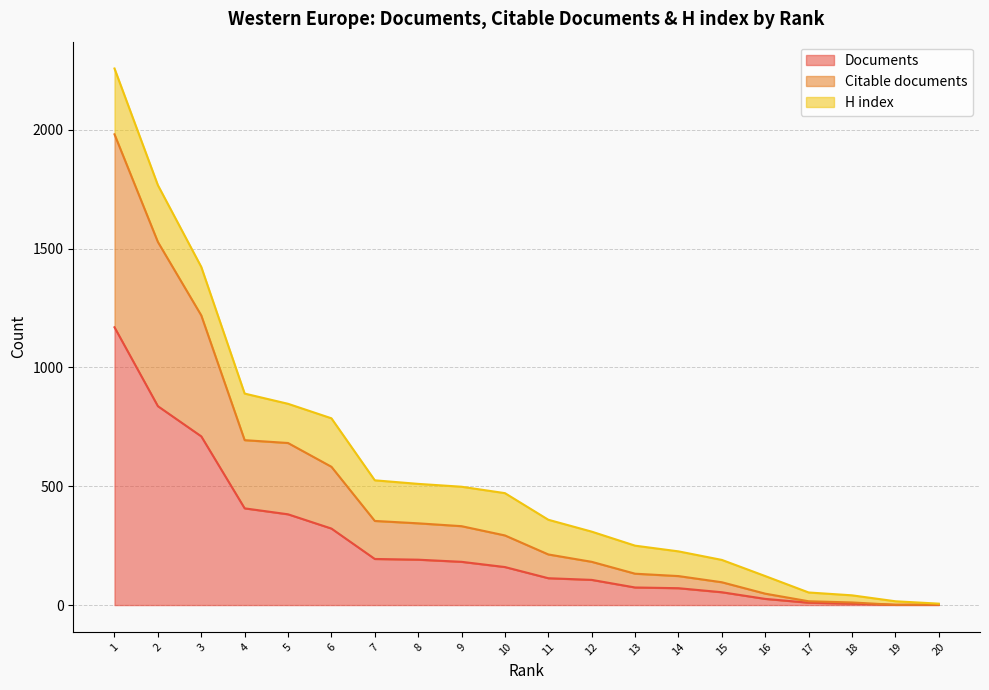

What is the value of the Citable documents point at the 15th from the left?

96